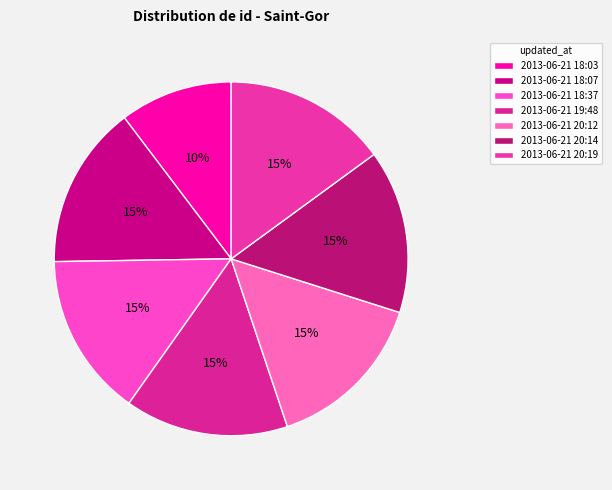

Count the number of slices in the pie.

7